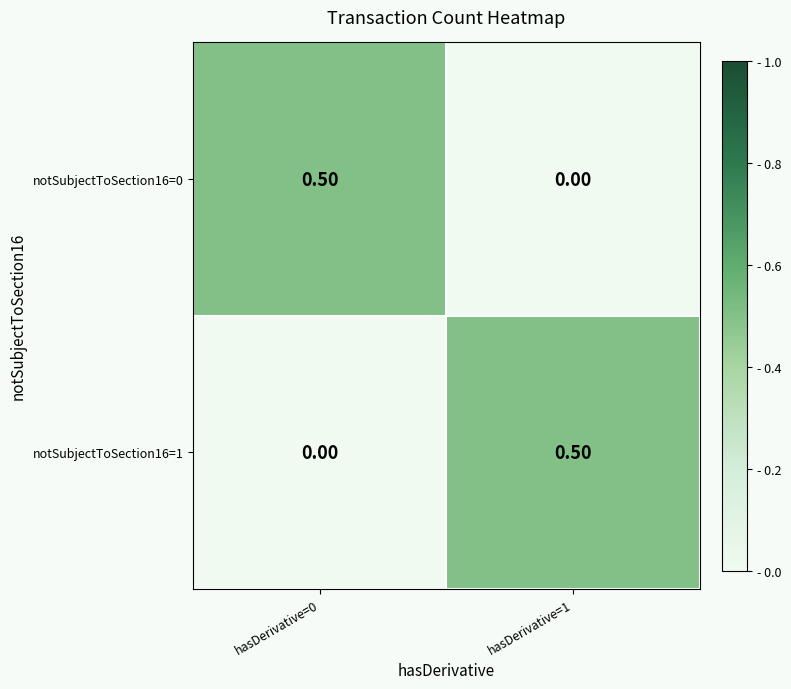

What is the sum of the notSubjectToSection16=1 values at hasDerivative=1 and hasDerivative=0?

0.5